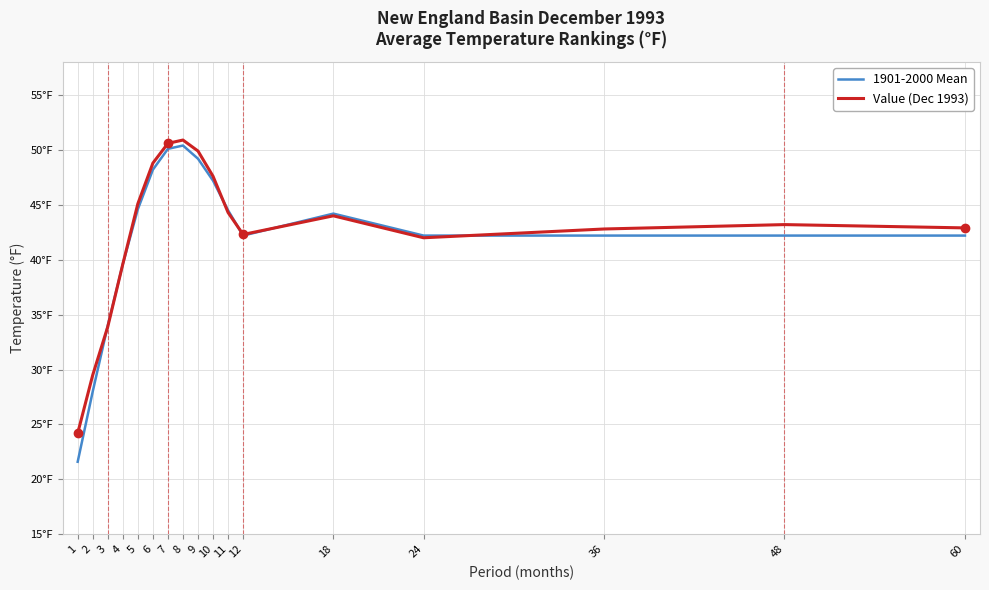

Where do 1901-2000 Mean and Value (Dec 1993) first cross each other?

2 and 3